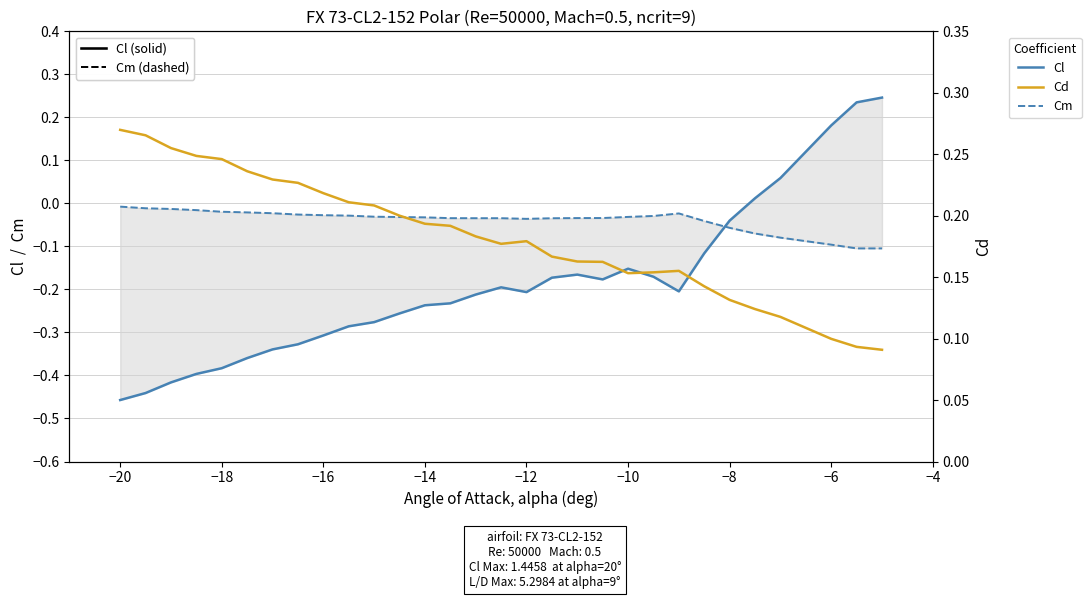

What is the difference between the maximum and second lowest values in the Cm series?

0.1